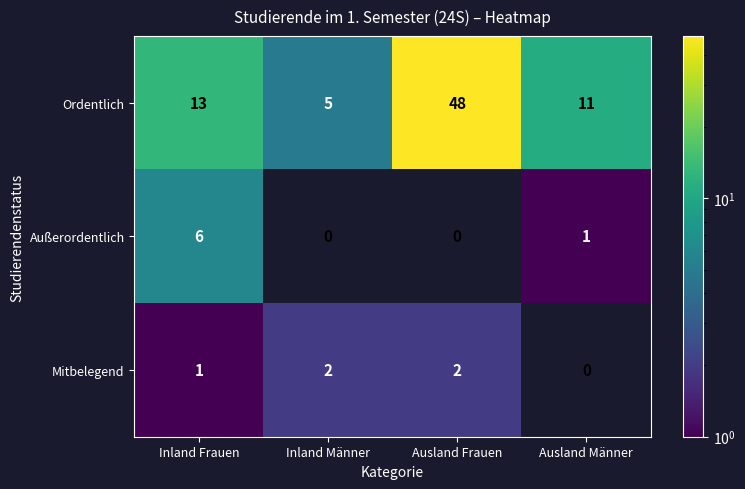

Which series changed the most between Inland Männer and Ausland Frauen?

Ordentlich